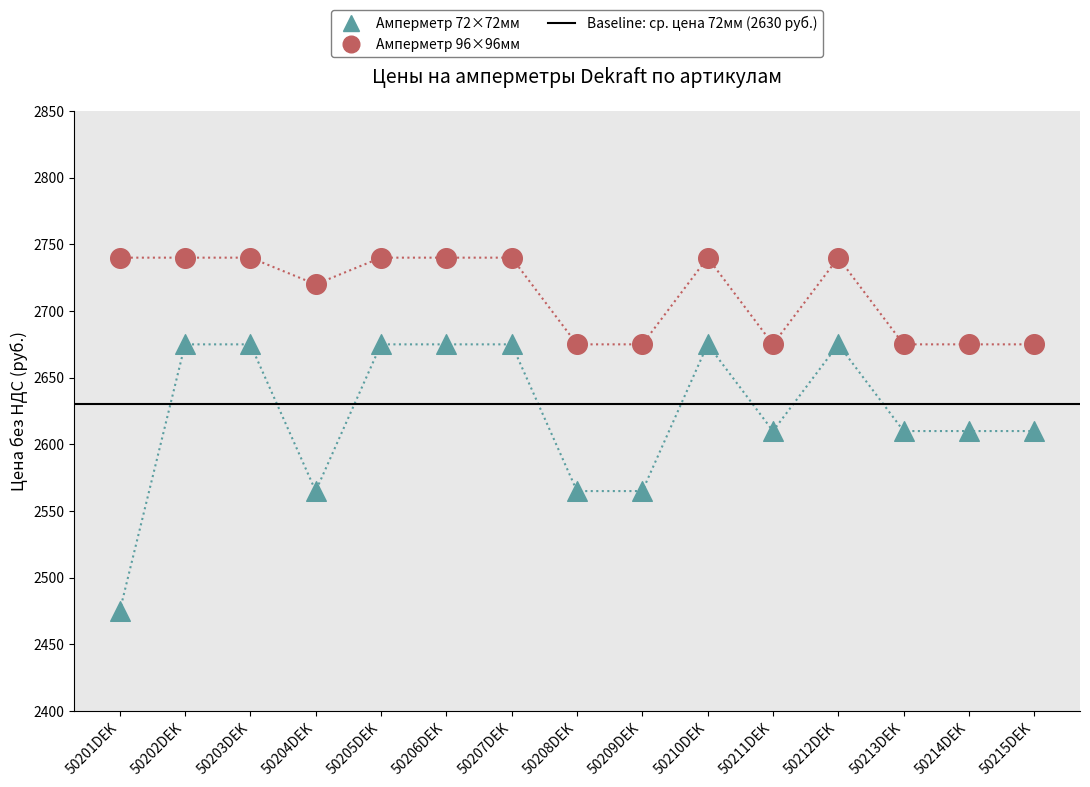

At which category is the sum across all series the highest?

50202DEK